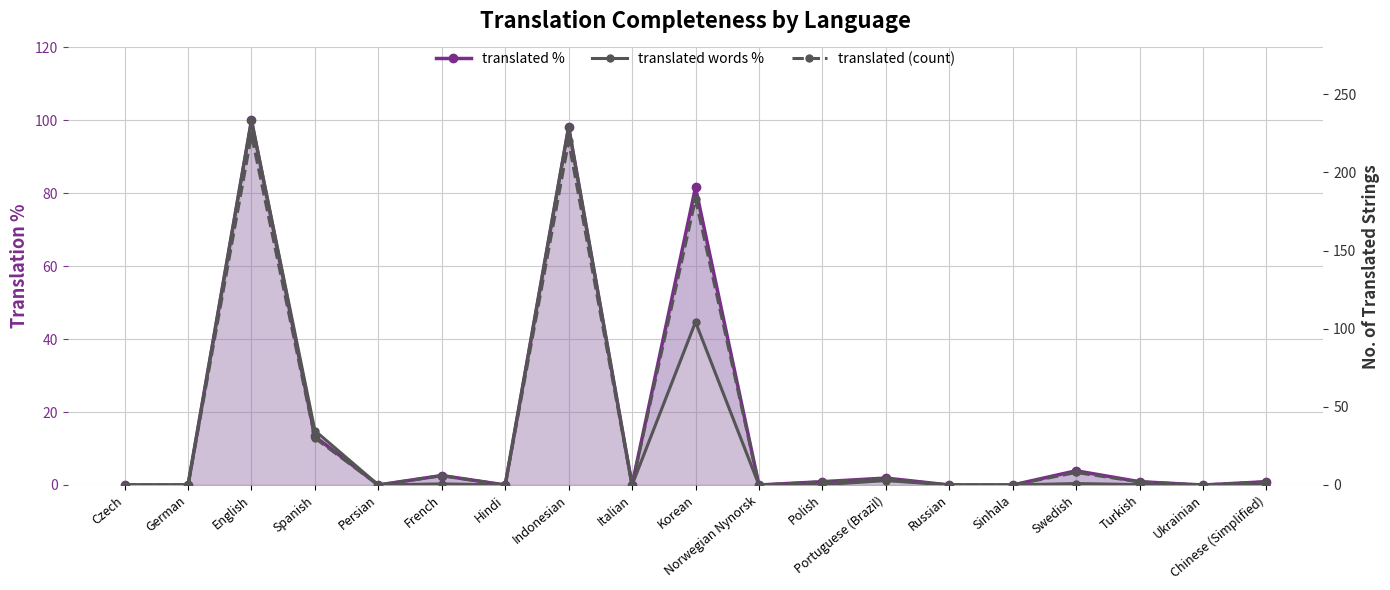

At which label is translated % closest to 50?

Korean